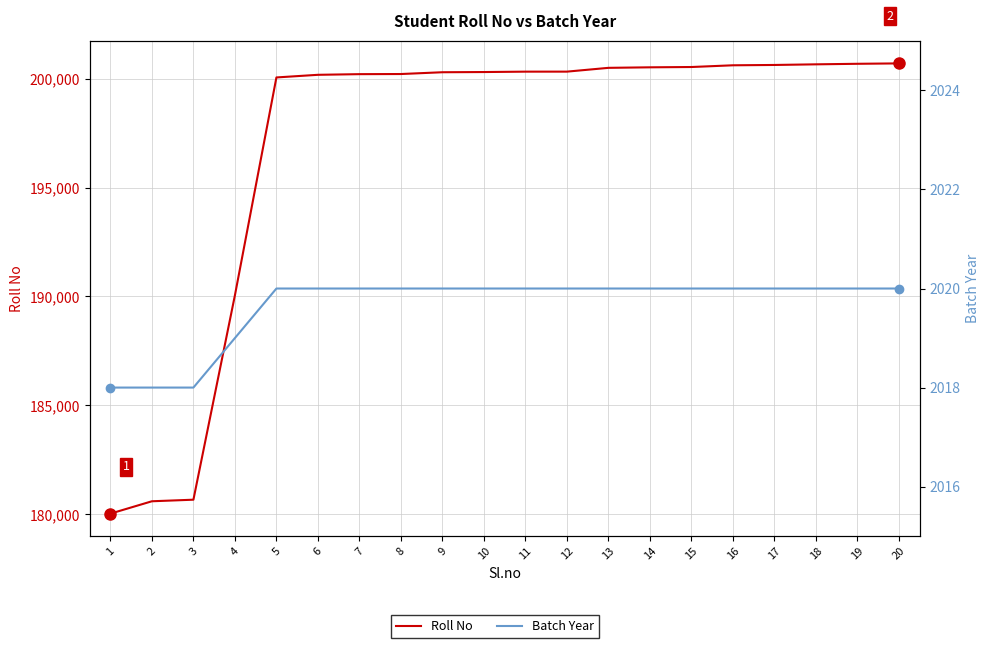

Reading left to right, list all the values displayed in this chart.

Roll No: 180027	180595	180667	190052	200054	200175	200205	200211	200293	200302	200320	200321	200495	200519	200533	200612	200627	200656	200681	200699
Batch Year: 2018	2018	2018	2019	2020	2020	2020	2020	2020	2020	2020	2020	2020	2020	2020	2020	2020	2020	2020	2020